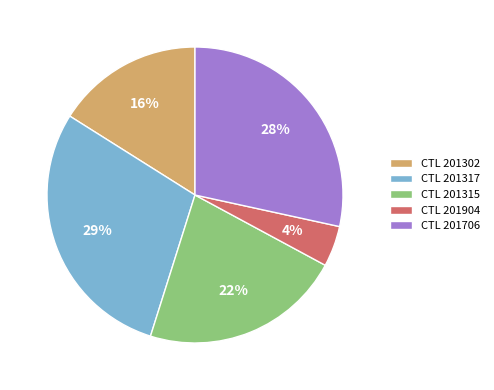

To the nearest percent, what is the average slice percentage?

20%